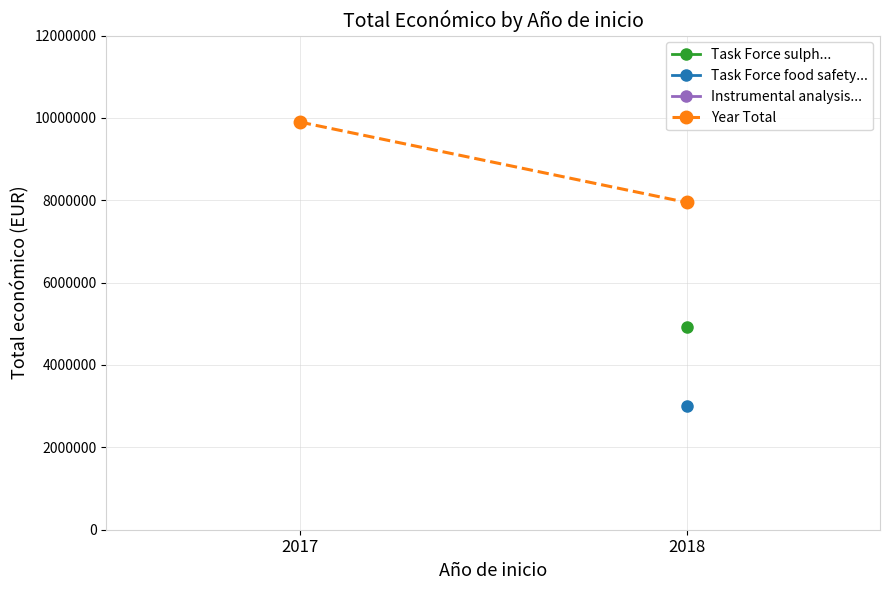

What is the minimum value shown in the chart?

7948115